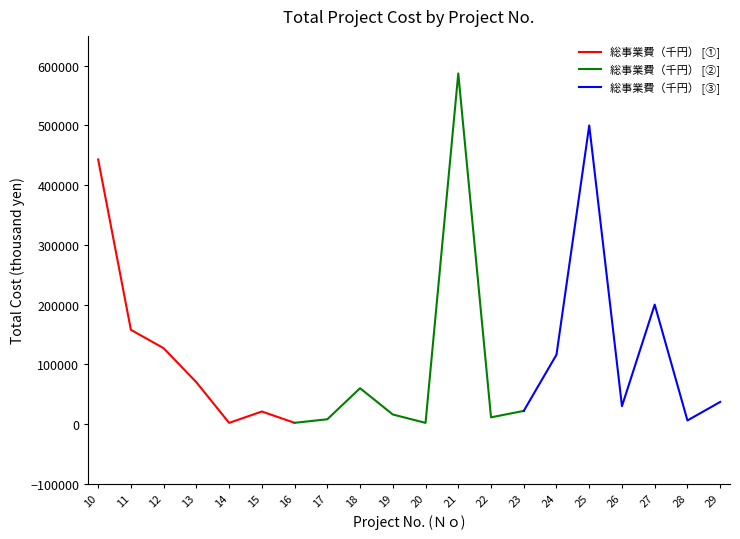

Reading right to left, what are all the values shown in this chart?

総事業費（千円）: 37000	6000	200000	30000	500000	116130	21990	11210	587110	1950	16000	60000	8000	2040	21000	1960	70000	127000	157800	443000
Ｎｏ: 29	28	27	26	25	24	23	22	21	20	19	18	17	16	15	14	13	12	11	10